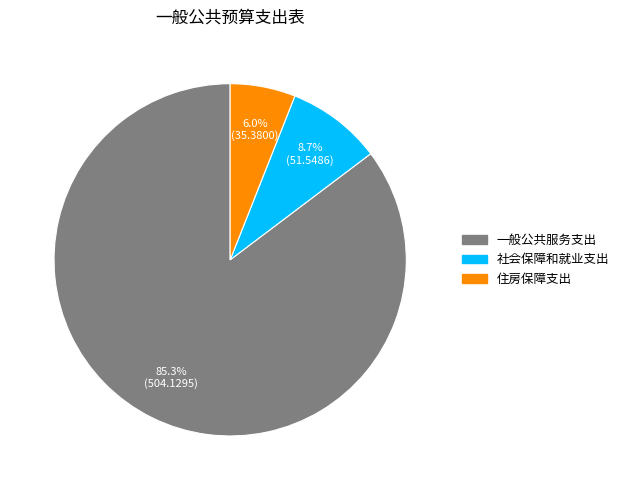

Approximately how many times larger is the value at 一般公共服务支出 compared to 住房保障支出?

14.2